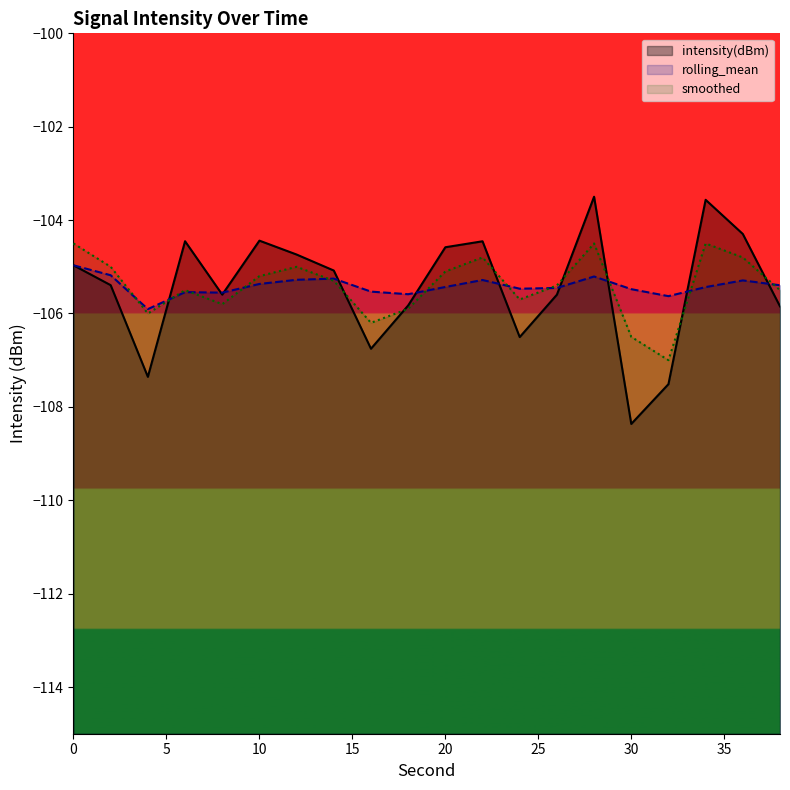

Which series has the largest range (max minus min)?

intensity(dBm)